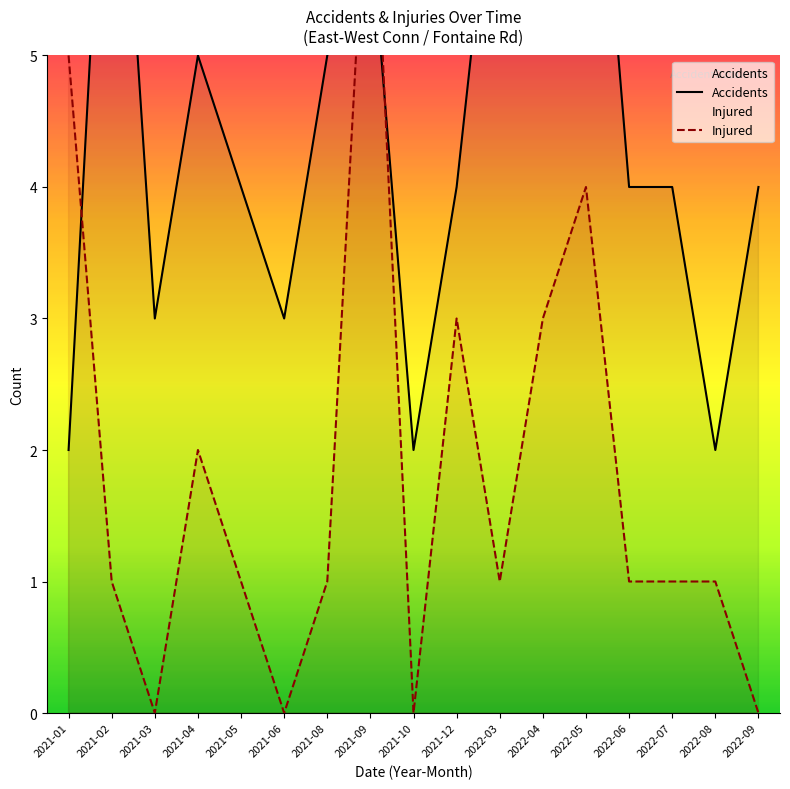

Read the Injured value at 2021-01.

5